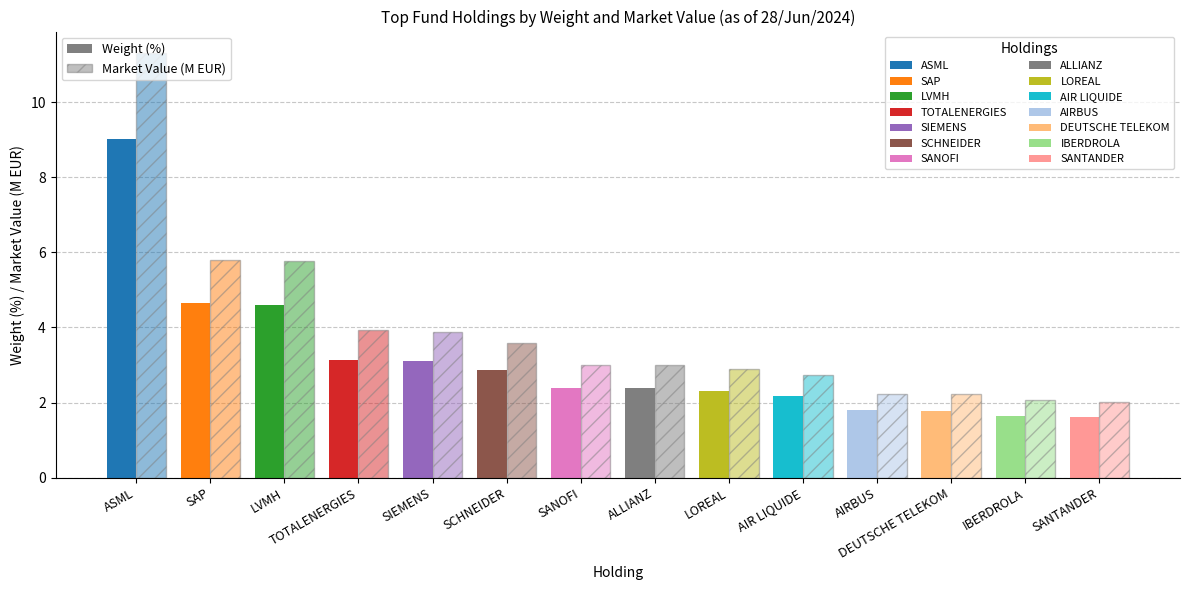

What is the value of the Market Value (M EUR) bar at the 8th from the left?

3.0